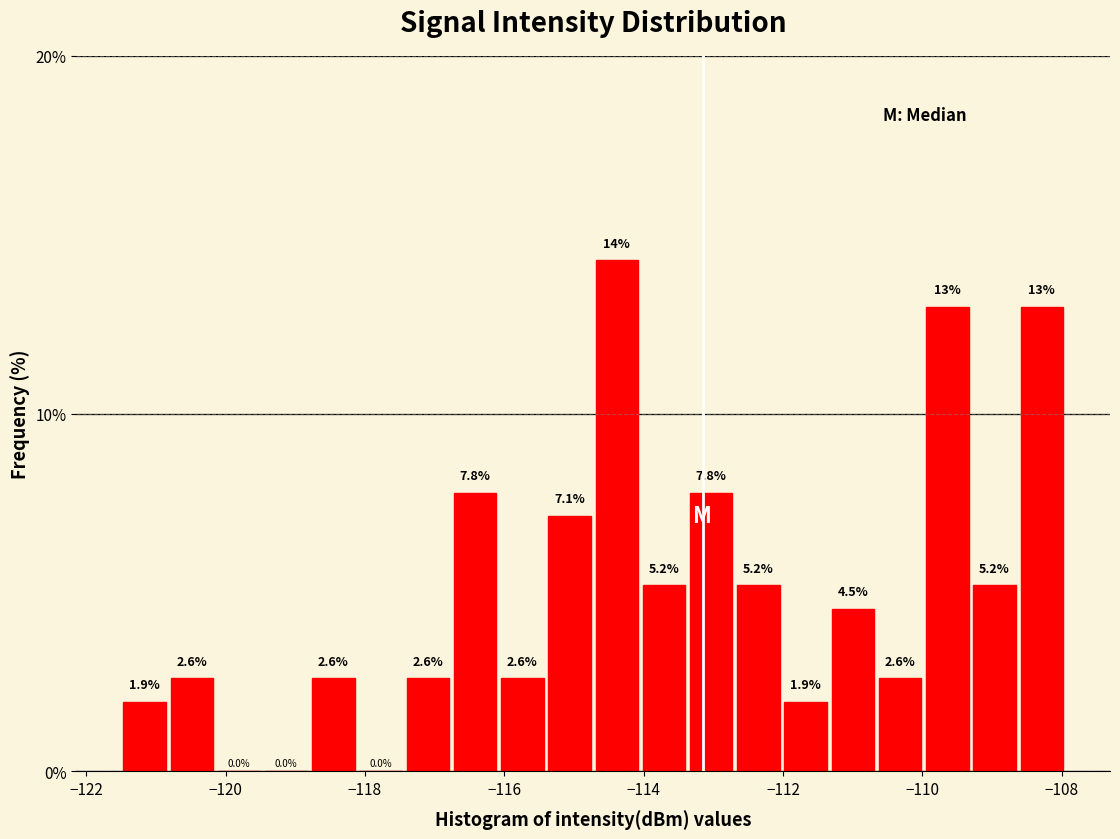

Read against the x-axis, roughly where is the centre of the tallest bar?

-114.4